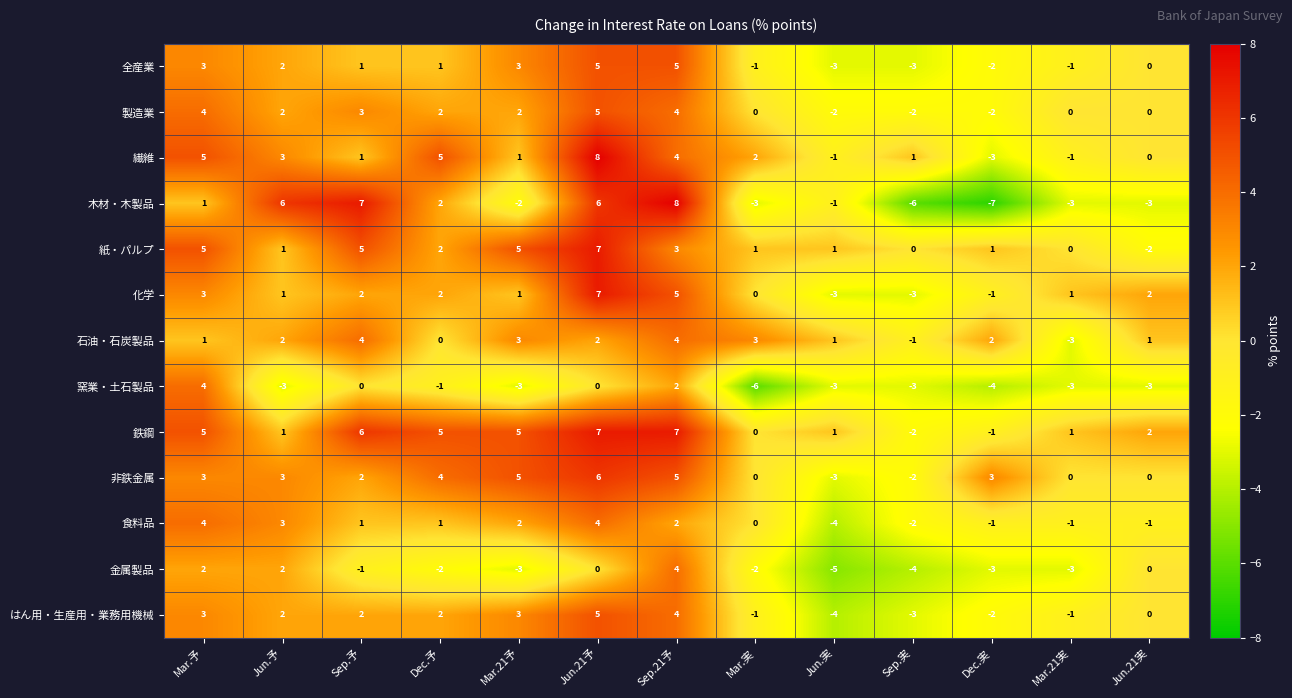

What is the difference between the maximum and minimum values in the 金属製品 series?

9